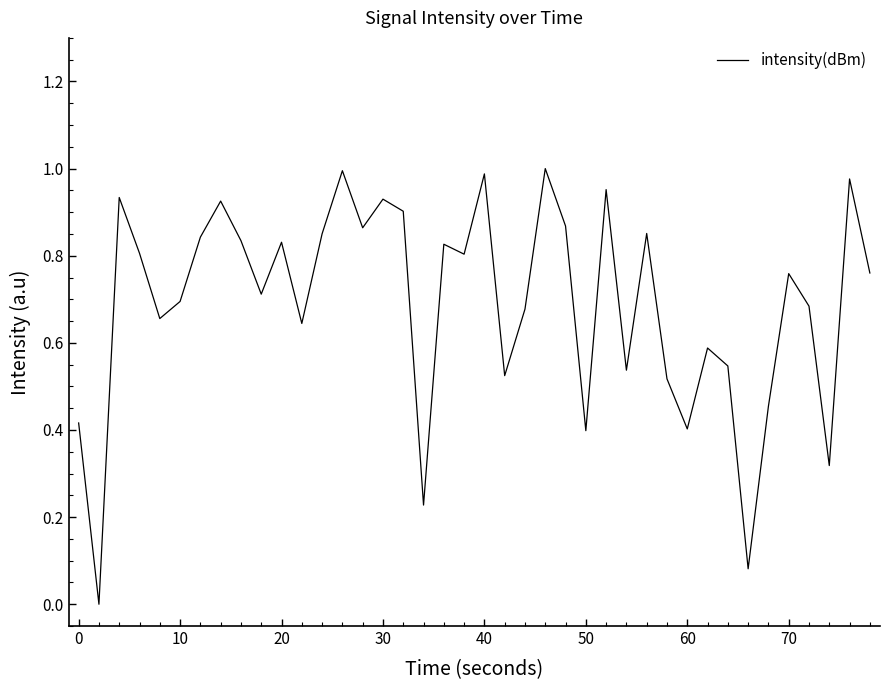

Reading left to right, extract all data points from this chart.

0.4	0.0	0.9	0.8	0.7	0.7	0.8	0.9	0.8	0.7	0.8	0.6	0.9	1.0	0.9	0.9	0.9	0.2	0.8	0.8	1.0	0.5	0.7	1.0	0.9	0.4	1.0	0.5	0.9	0.5	0.4	0.6	0.5	0.1	0.5	0.8	0.7	0.3	1.0	0.8